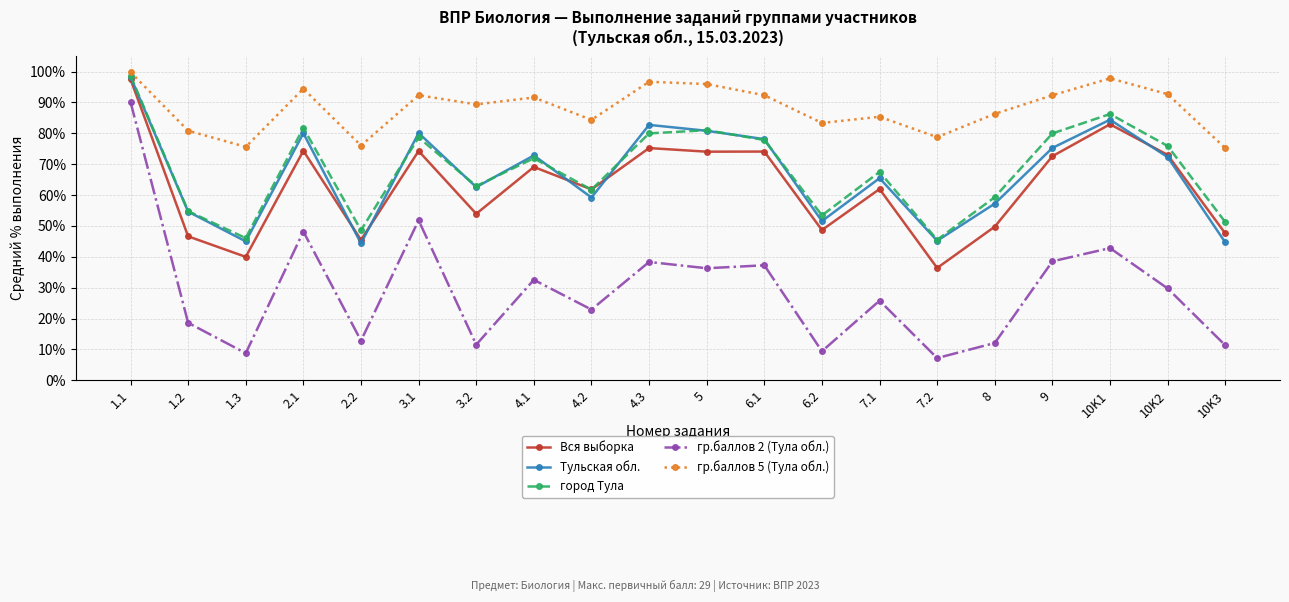

Is it true that гр.баллов 2 (Тула обл.) equals 2.0 at 7.2?

False